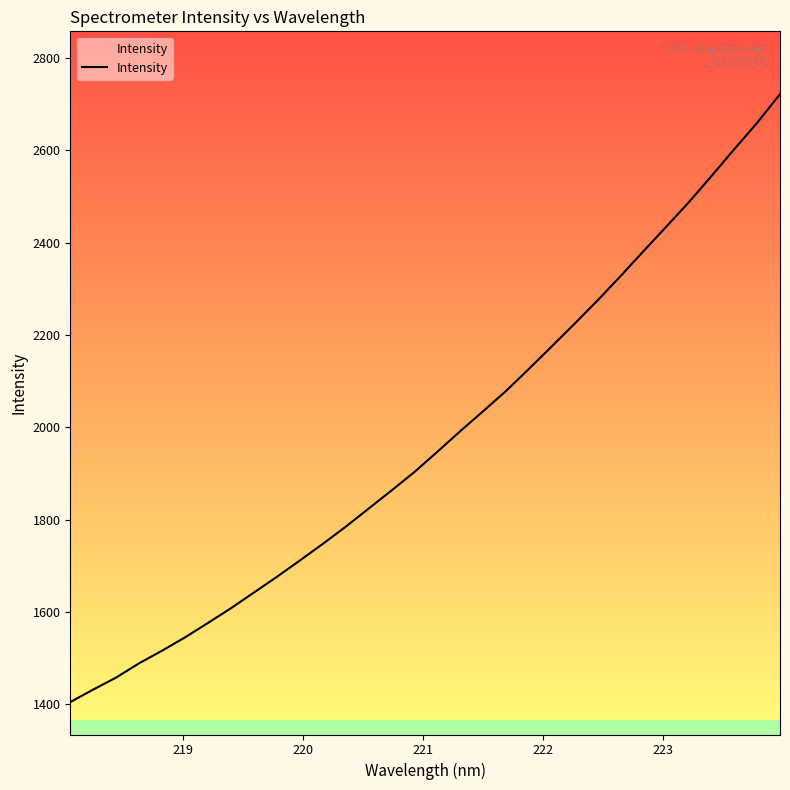

What is the smallest value displayed?

1405.2